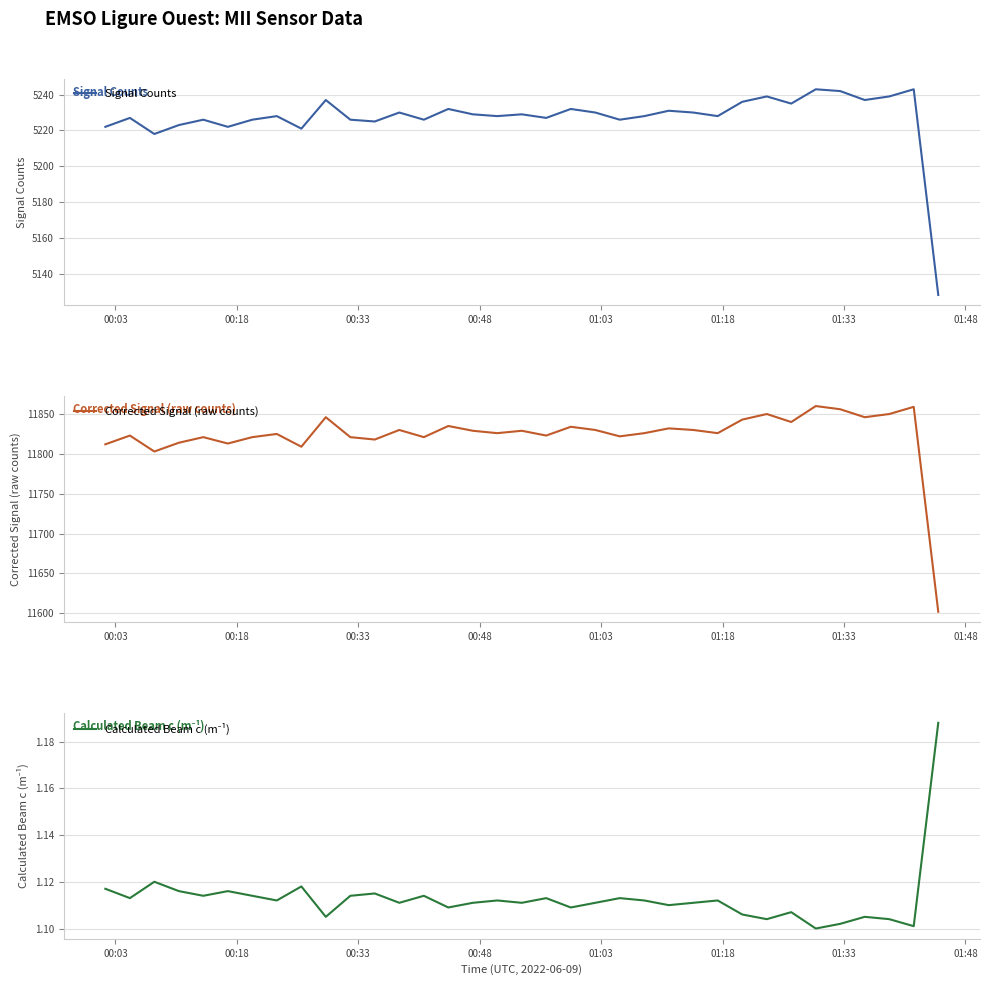

True or false: Corrected Signal (raw counts) has more than 0 points higher than both neighbors.

True